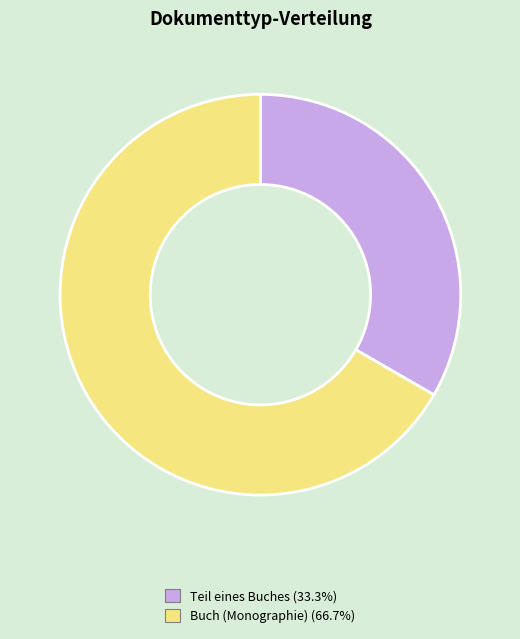

Is there any slice that represents more than half of the pie?

Yes